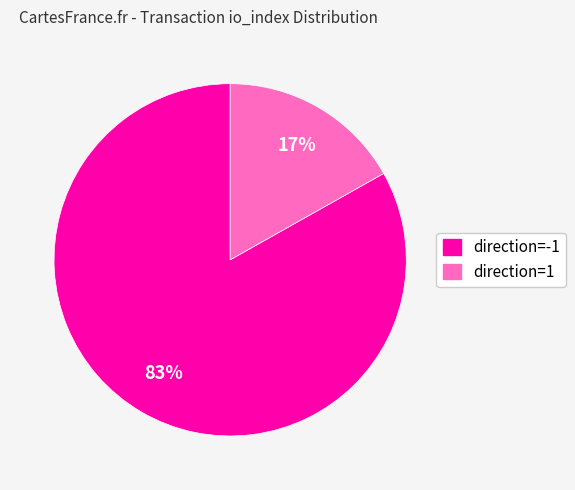

Is there any slice that represents more than half of the pie?

Yes